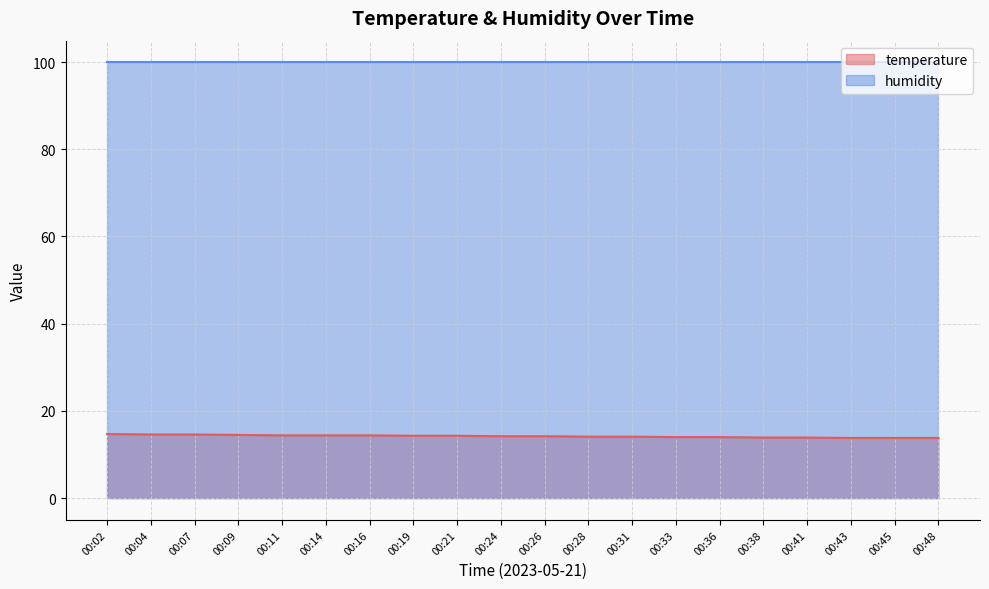

How many values are between 14 and 15?

15